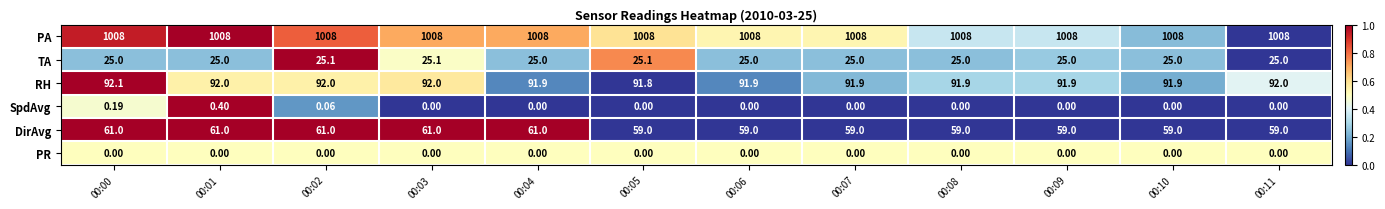

List the series in order of their peak value, highest first.

PA, RH, DirAvg, TA, SpdAvg, PR